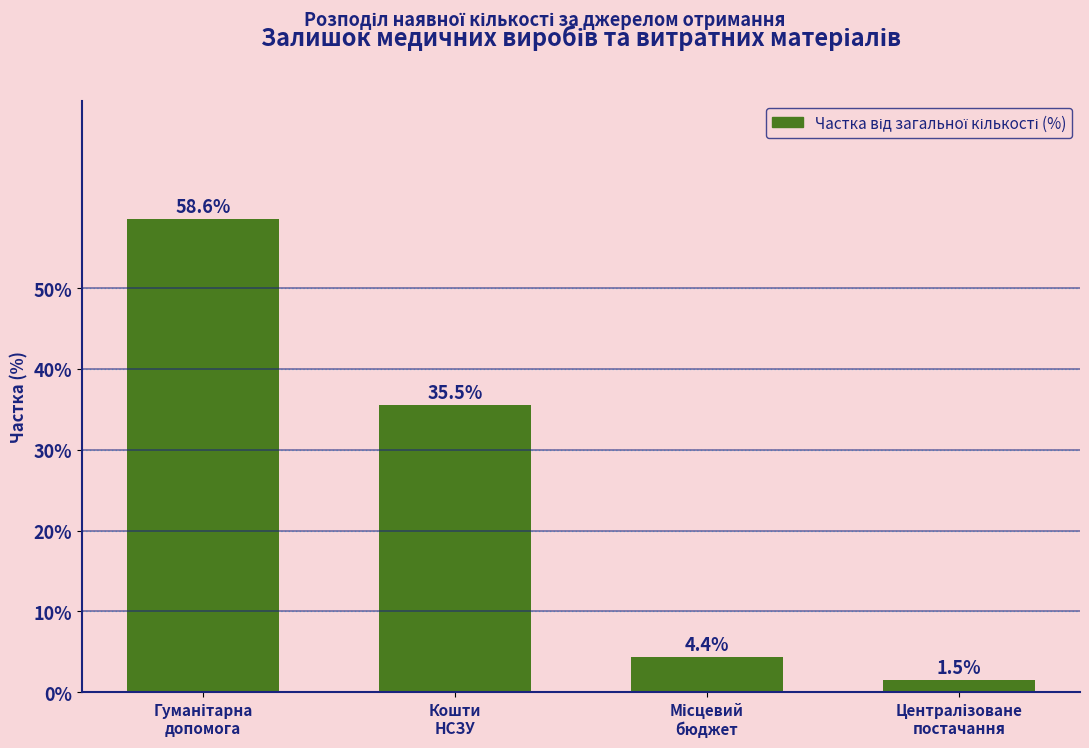

What is the difference between the maximum and minimum values?

57.1